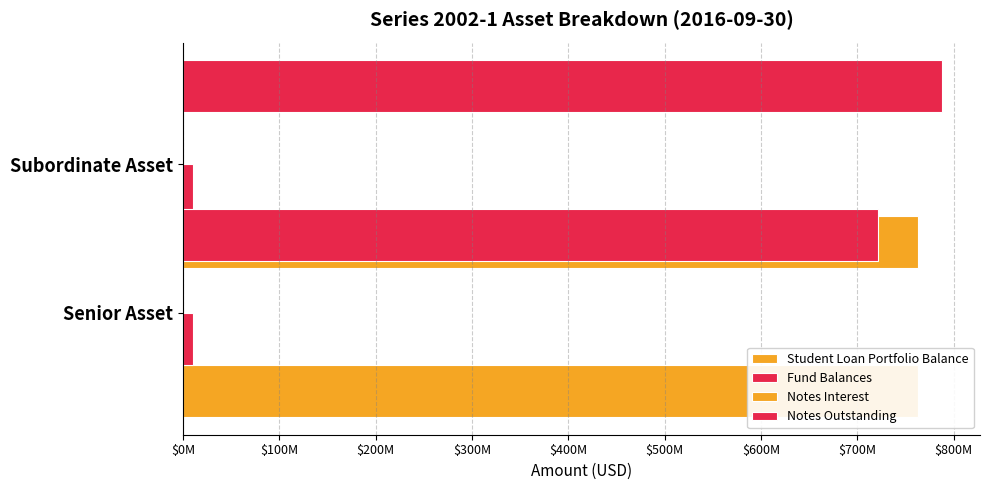

At $0M, list the series in order from largest to smallest.

Notes Outstanding, Notes Interest, Student Loan Portfolio Balance, Fund Balances